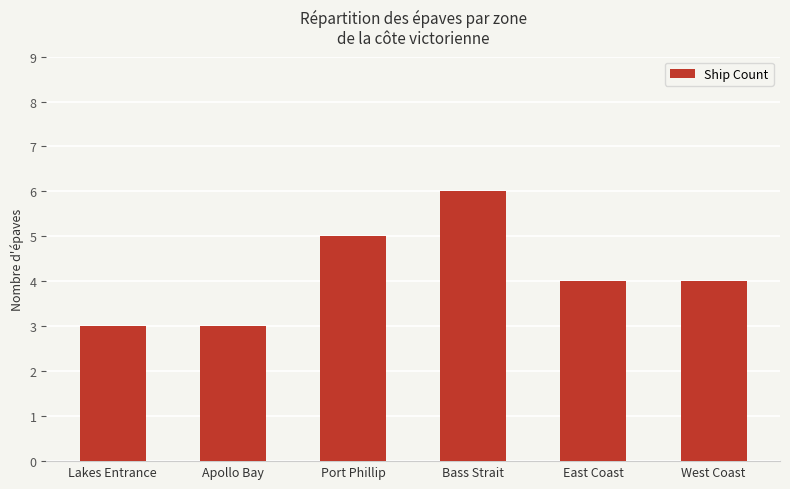

How many bars are there in total?

6